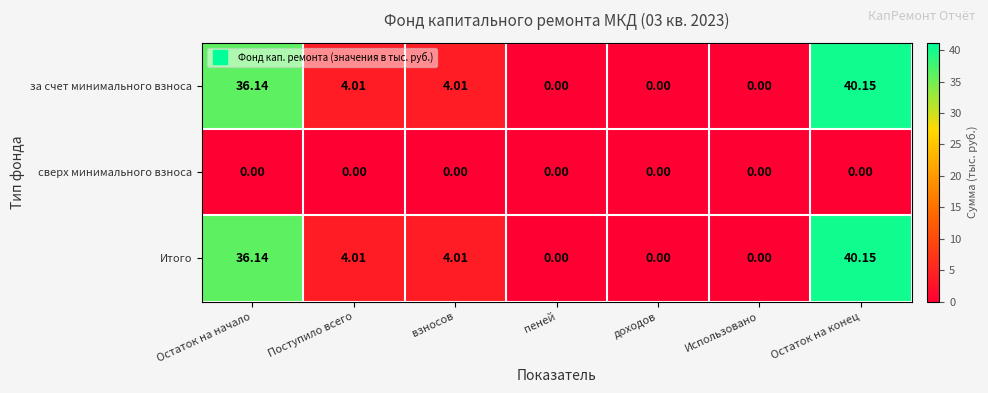

At which label does Итого first exceed 4?

Остаток на начало